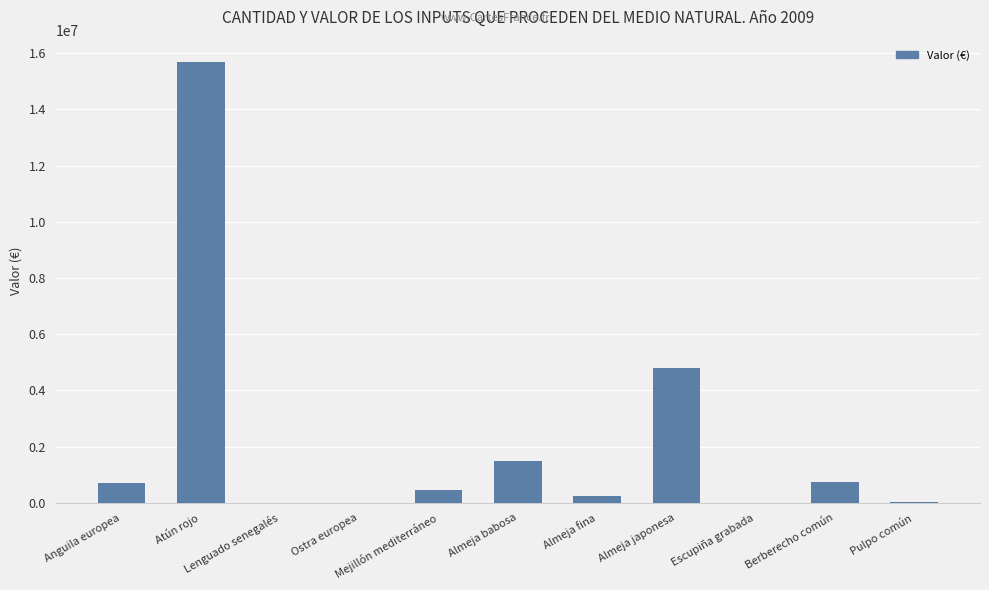

What is the maximum value shown in the chart?

15697817.6